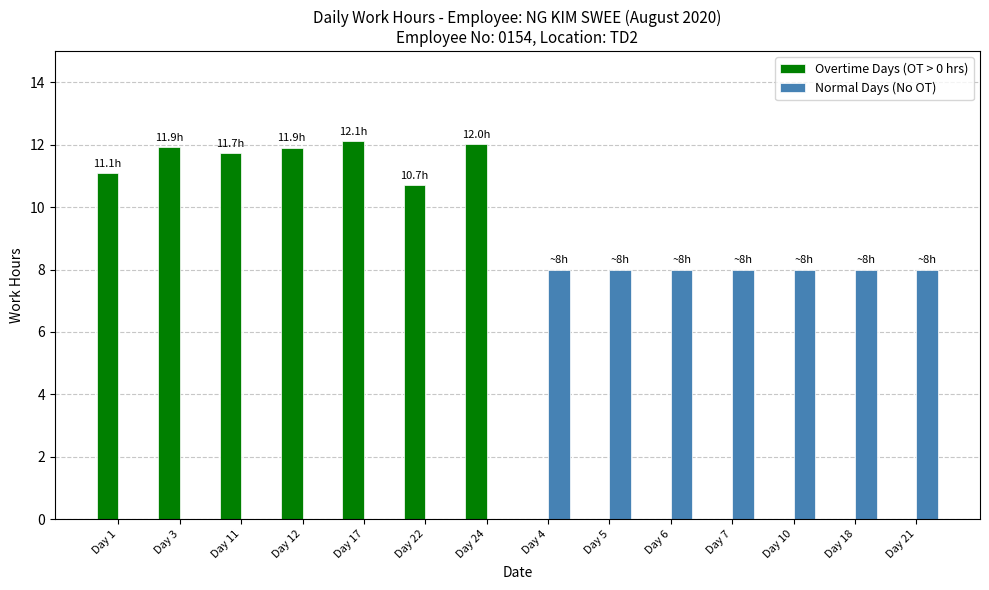

True or false: Overtime Days (OT > 0 hrs) has a value of 10.7 at Day 22.

True